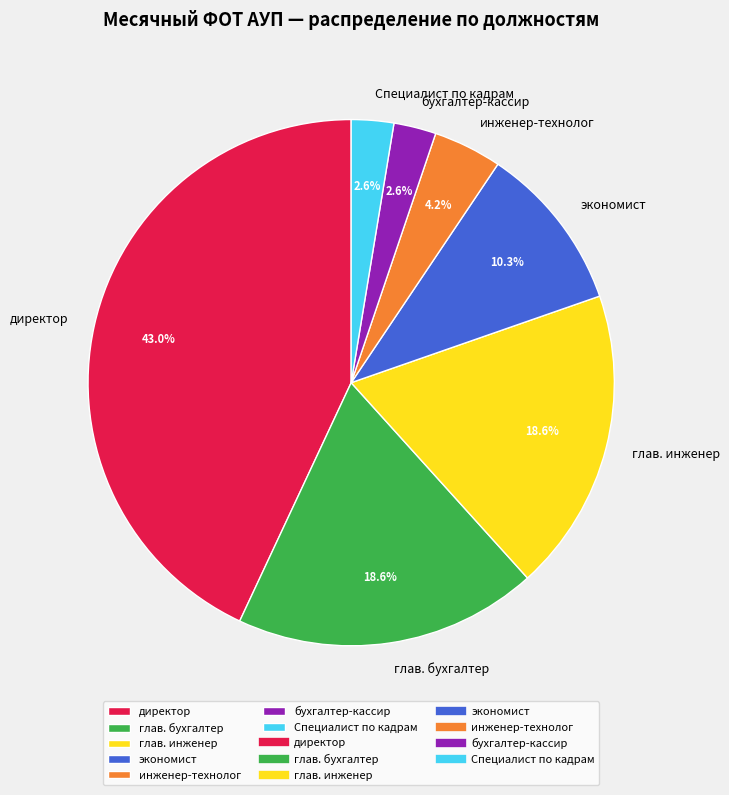

How many slices are in this pie chart?

7